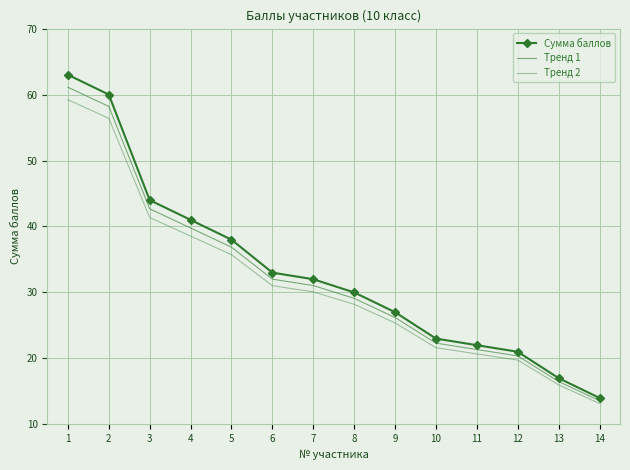

What is the difference between the second highest and second lowest values in the Тренд 2 series?

40.4